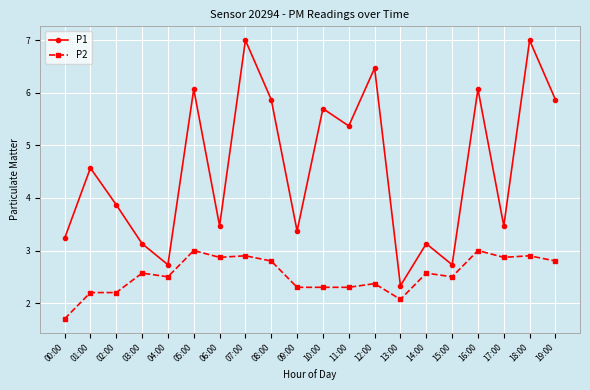

What is the difference between the highest and lowest values at 09:00?

1.1